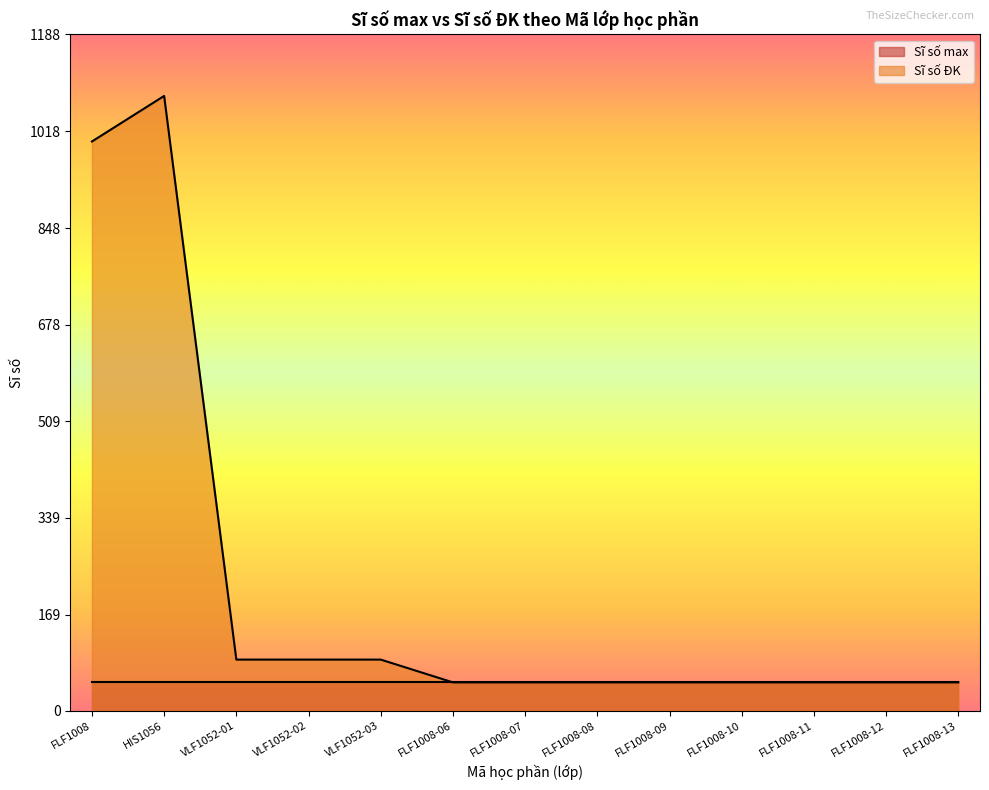

What is the value of the 1st point from the left?

1000